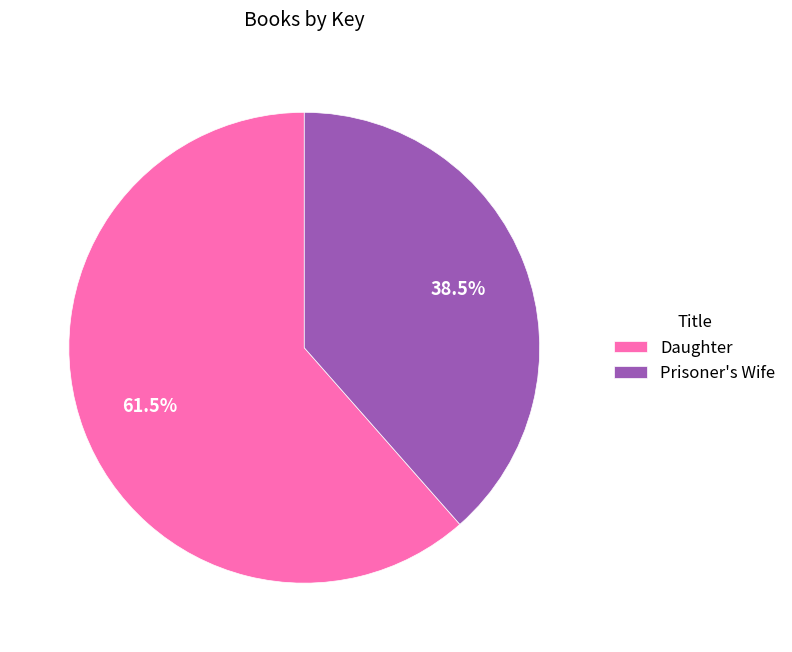

Is the sum of Prisoner's Wife and Daughter greater than half?

Yes